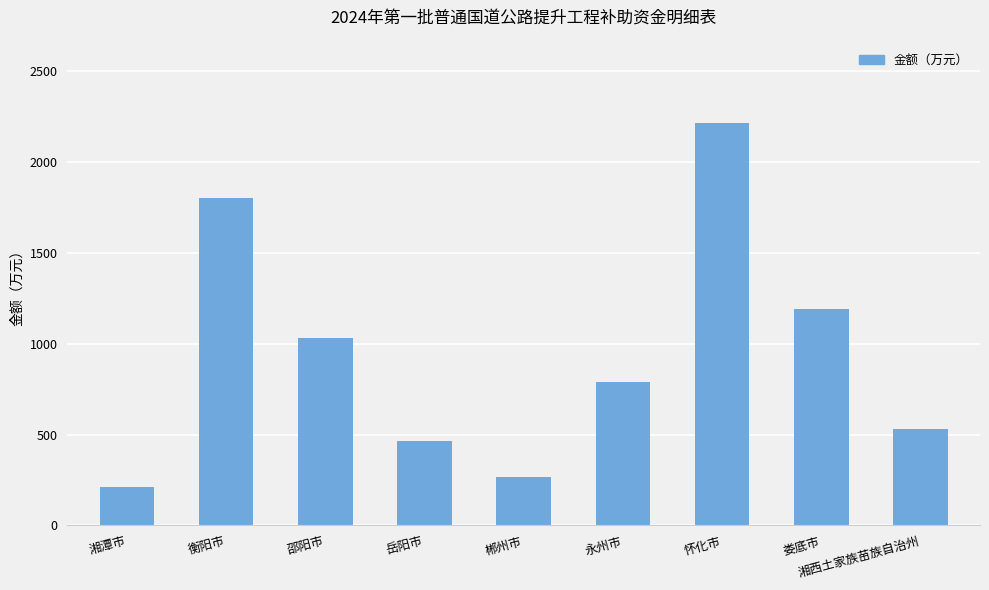

At which label does the data first exceed 787?

衡阳市